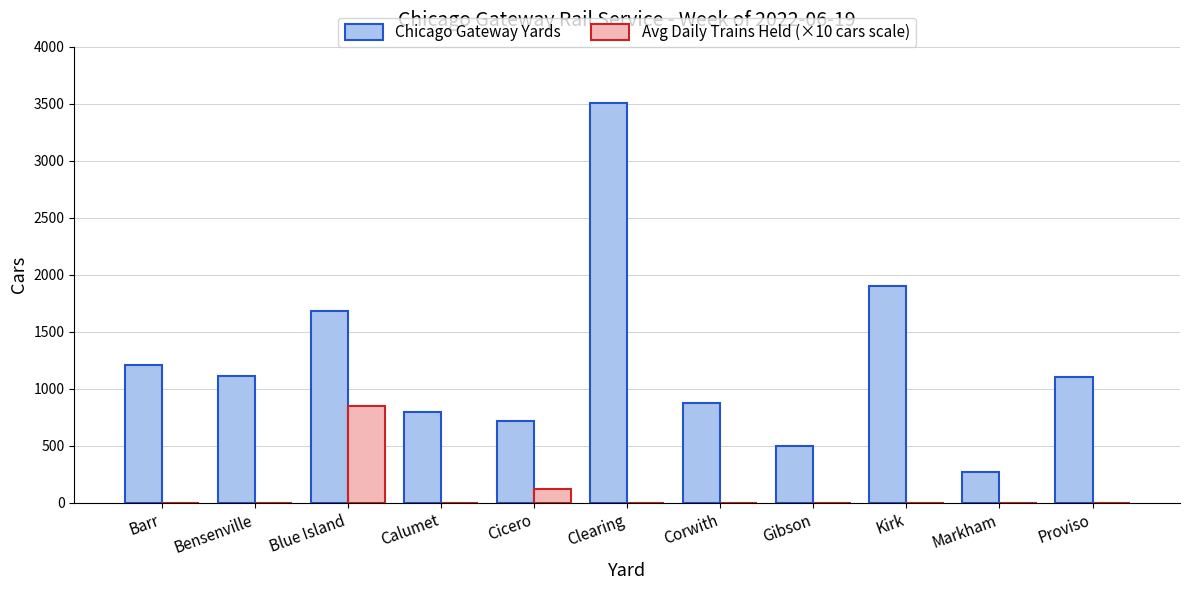

At which category is the sum across all series the highest?

Clearing